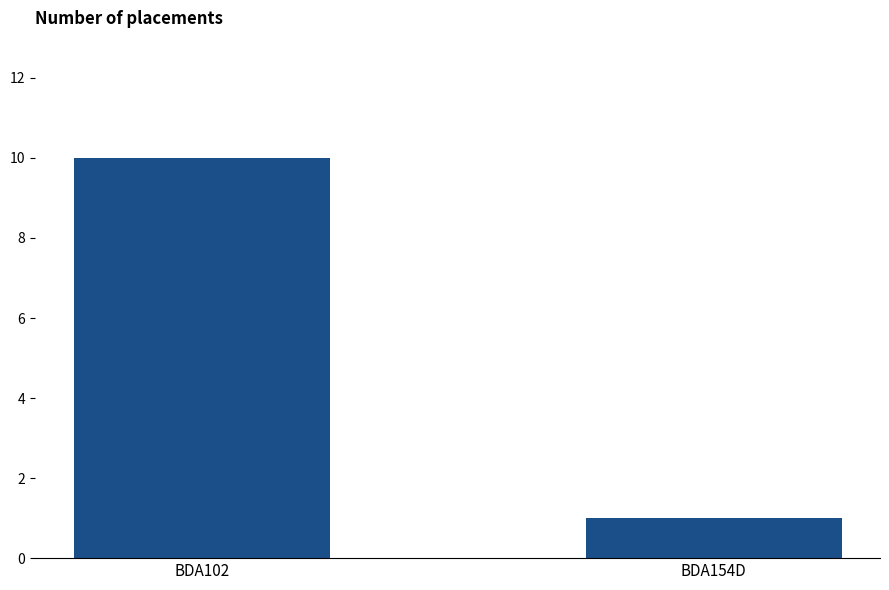

Between BDA102 and BDA154D, which is larger?

BDA102